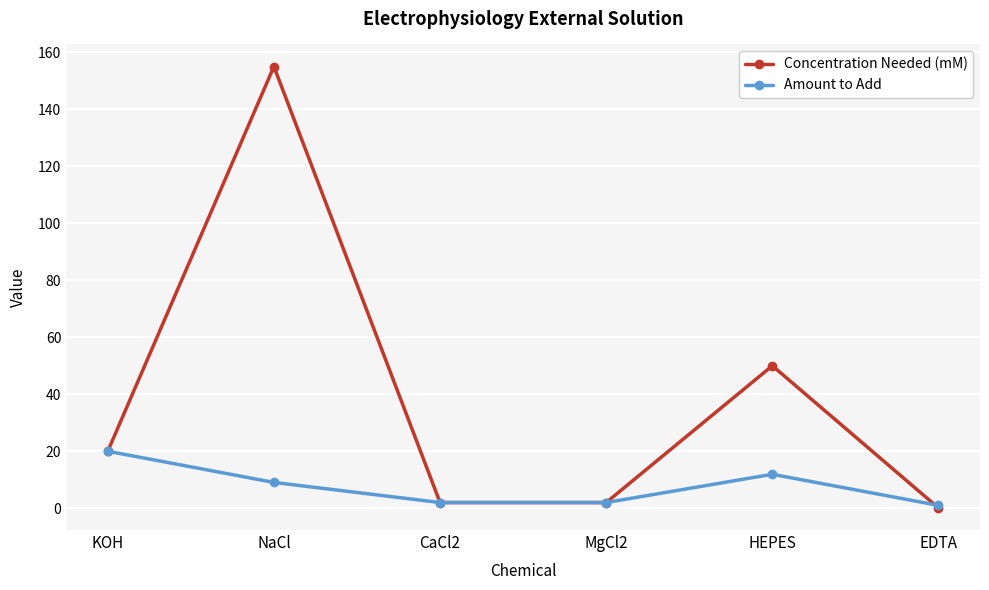

What is the difference between the highest and lowest values at HEPES?

38.1